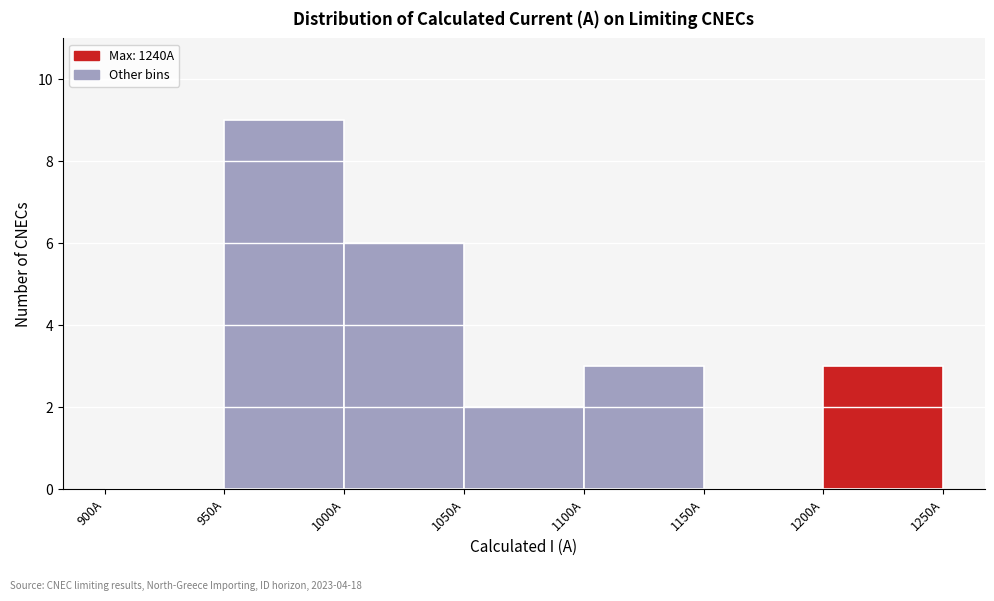

Which range on the x-axis has the tallest bar?

950 to 1000